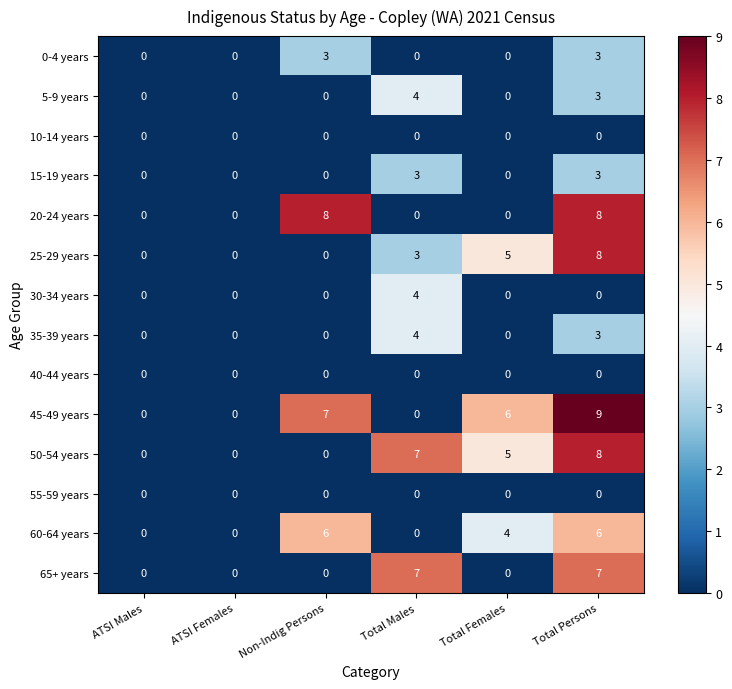

What is the sum of all 5-9 years values?

7